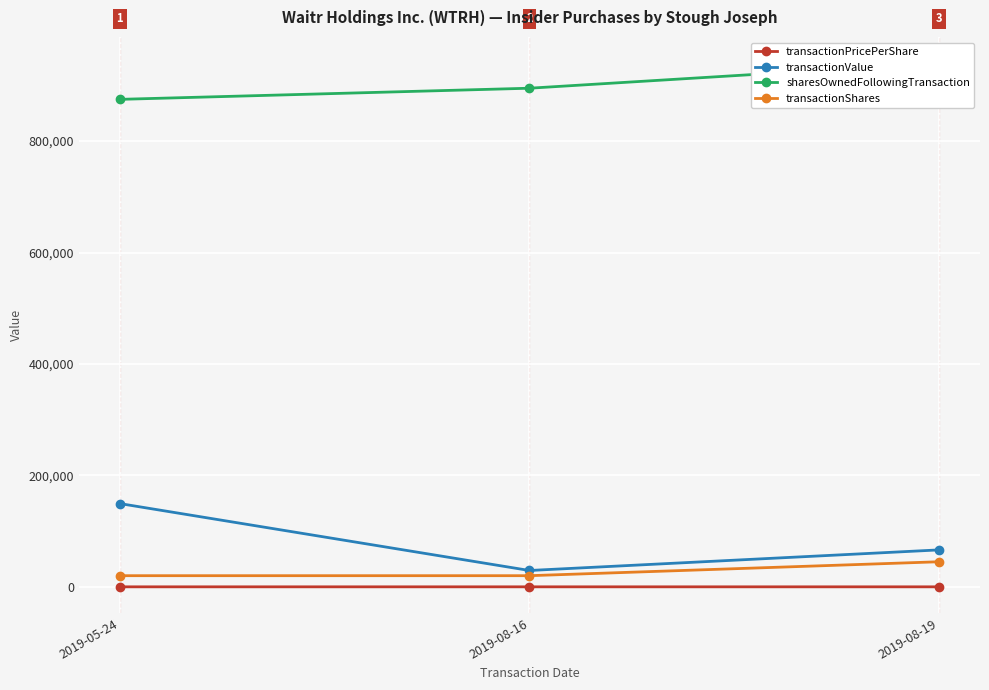

Read the transactionPricePerShare value at 2019-05-24.

7.5